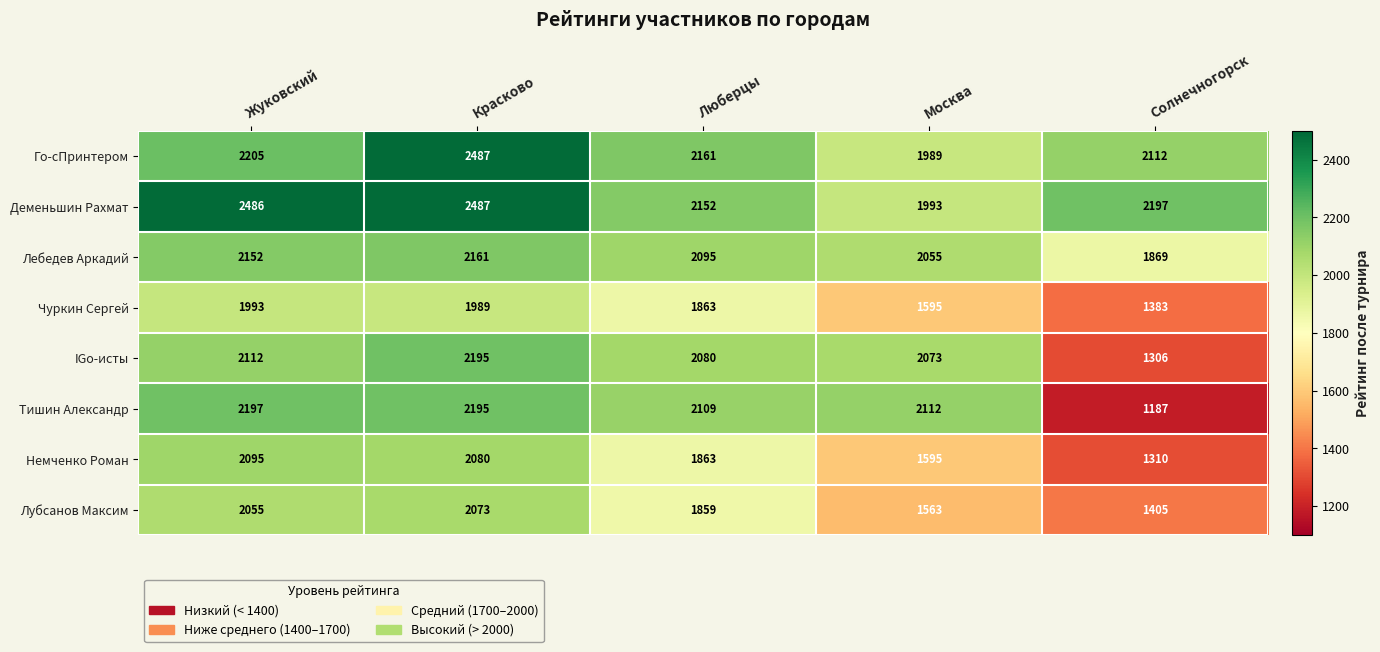

The value of Тишин Александр at Солнечногорск is 1187. True or false?

True